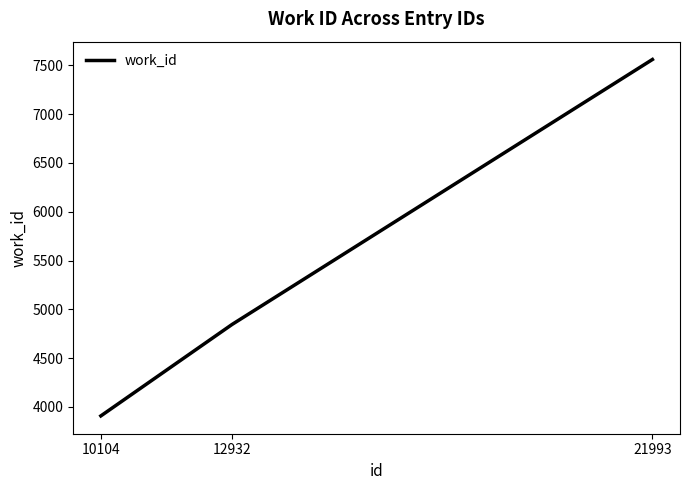

How many categories are shown in the chart?

3